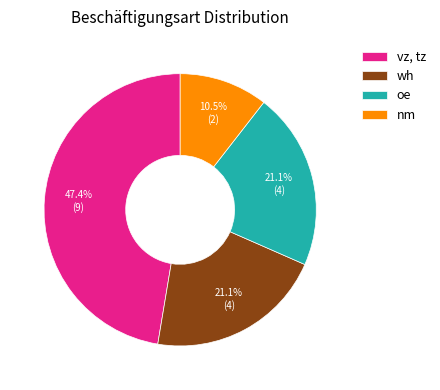

Between nm and vz, tz, which is larger?

vz, tz